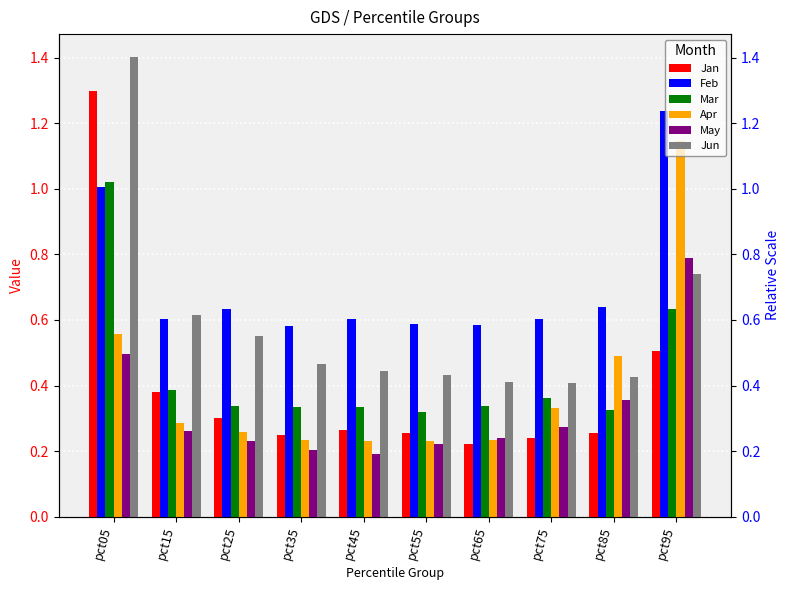

What is the value of the Jan bar at the 8th from the left?

0.2